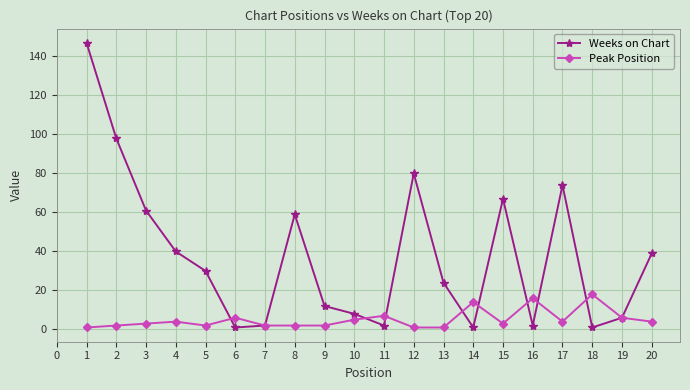

Is the value of Peak Position at 1 greater than the value of Weeks on Chart at 3?

No